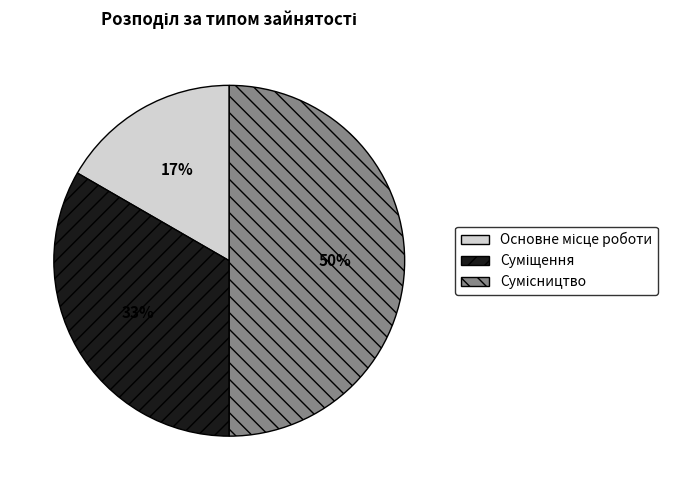

To the nearest percent, what is the average slice percentage?

33%